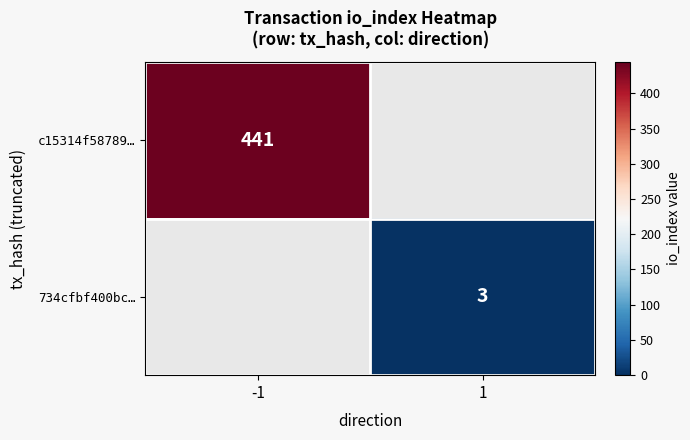

Is the value of 734cfbf400bc… at 1 greater than the value of c15314f58789… at -1?

No